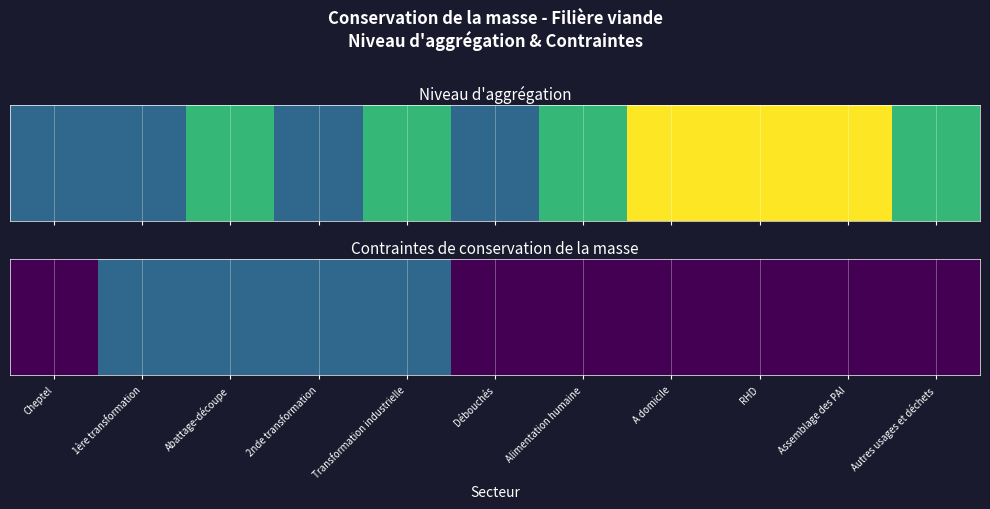

Which has a higher value, RHD or Autres usages et déchets?

RHD